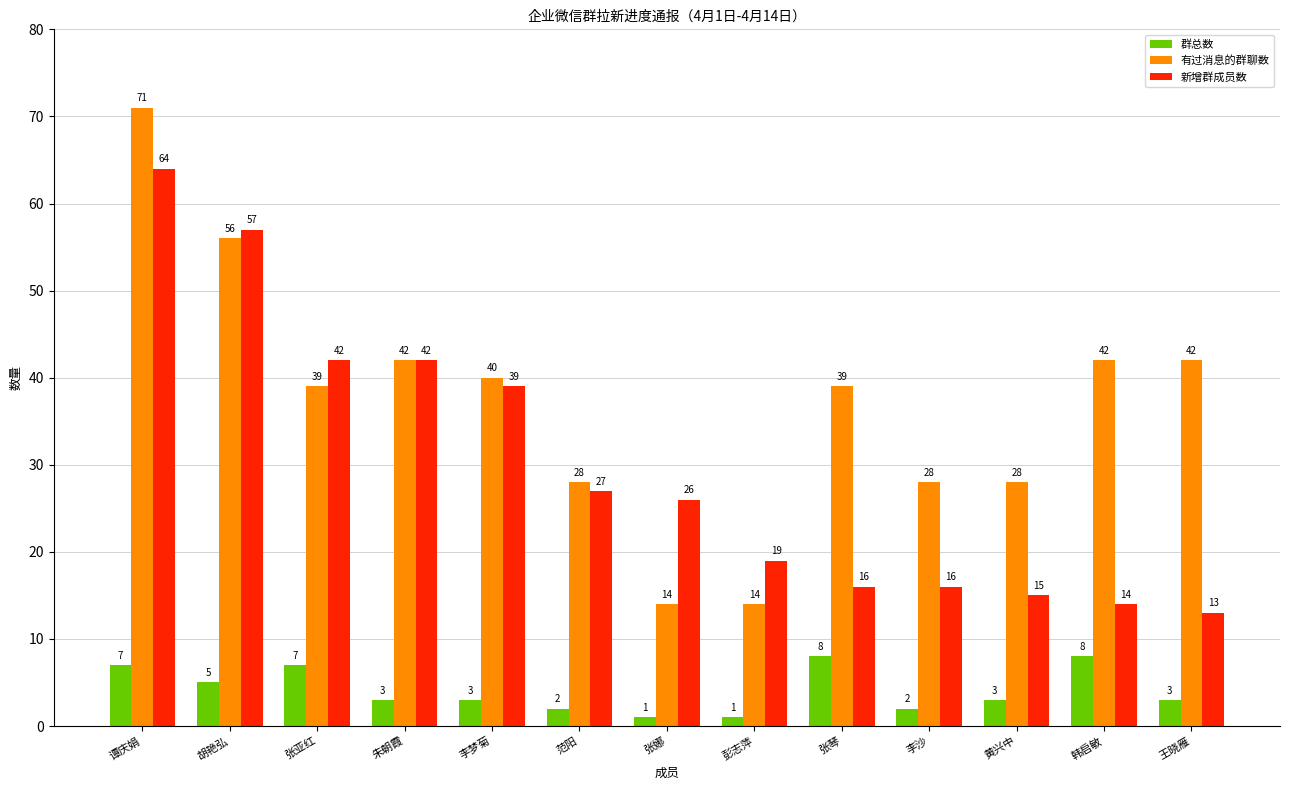

How many bars are there in total?

39